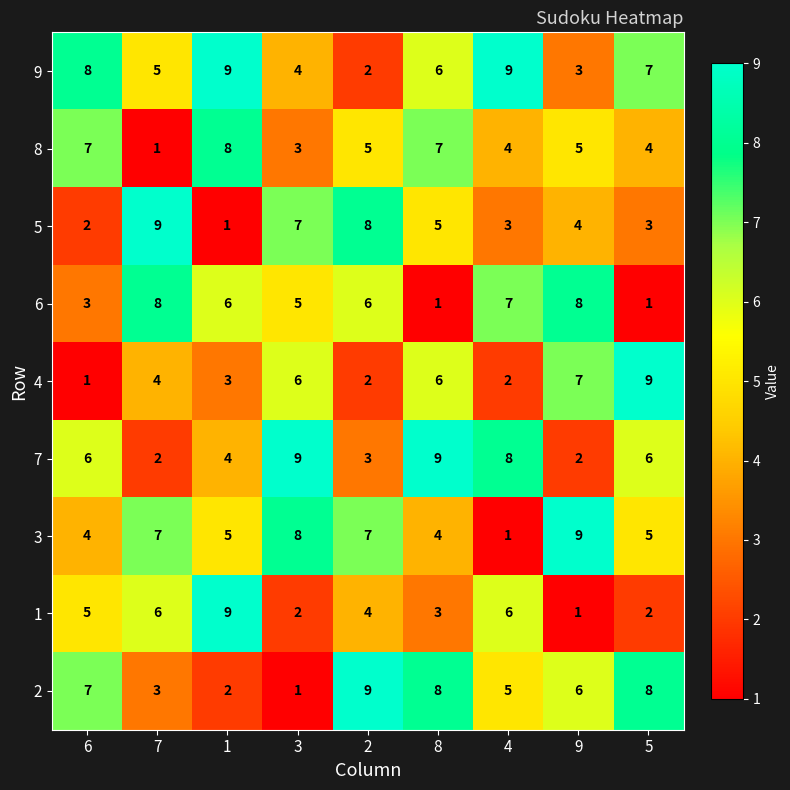

True or false: 3 has a value of 2 at 8.

False